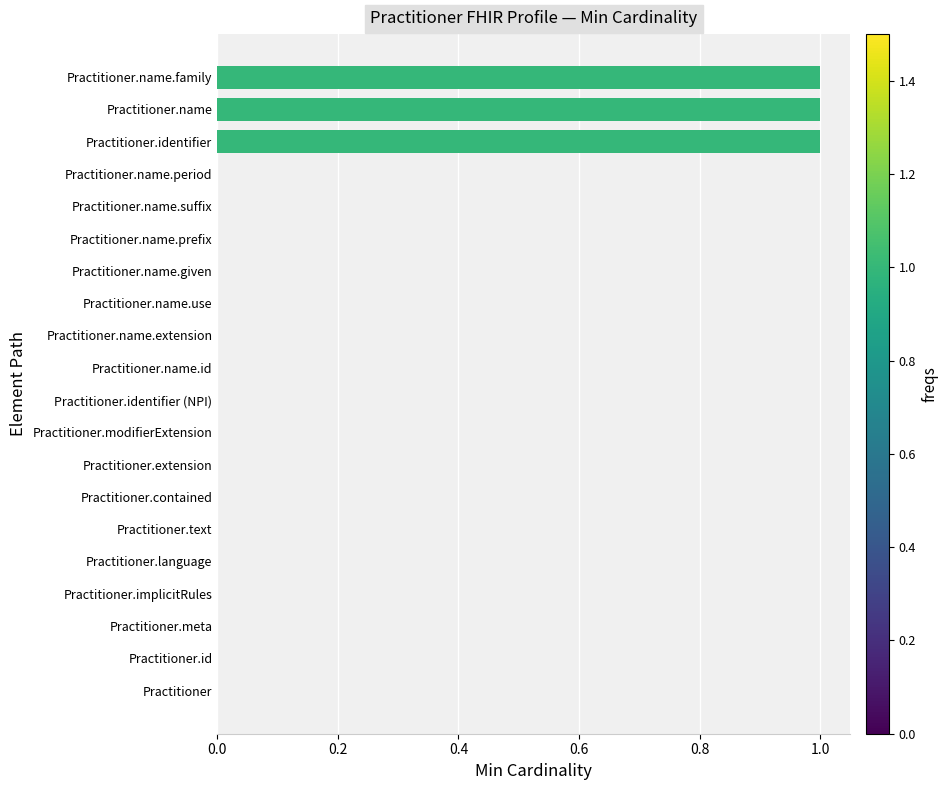

What is the sum of all values?

3